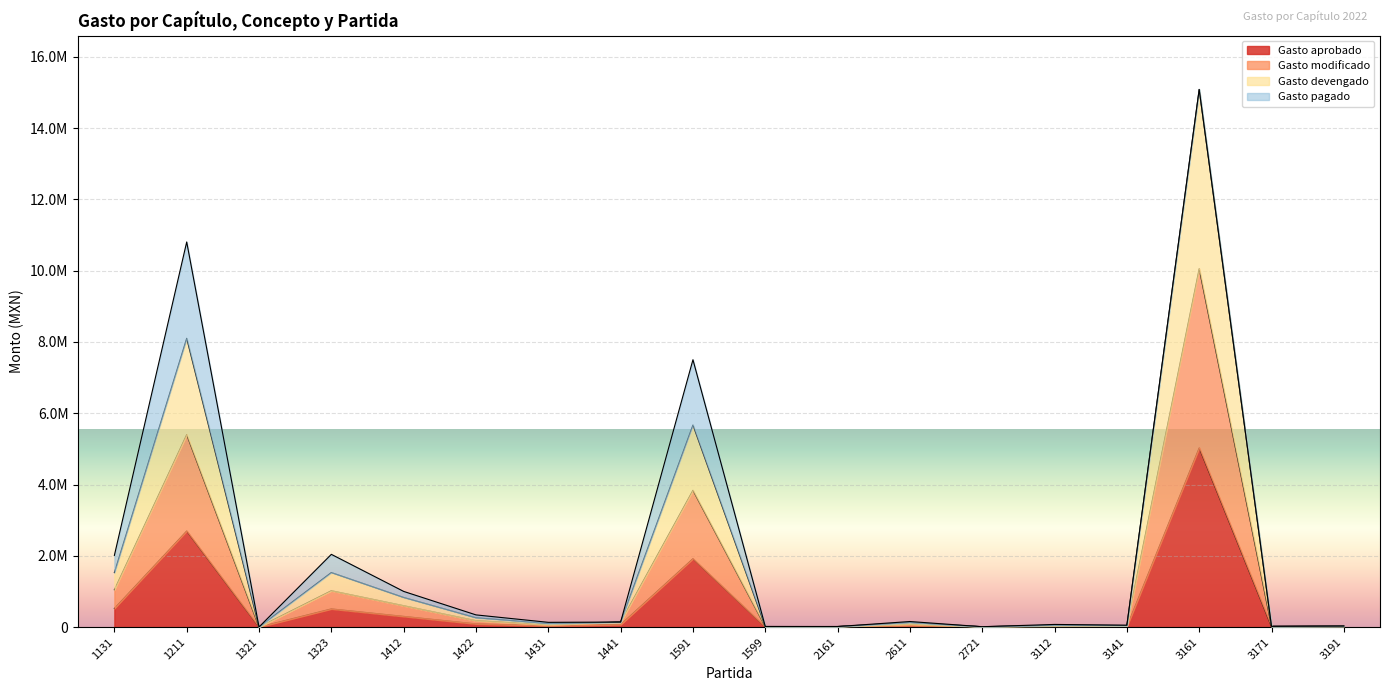

True or false: Gasto aprobado and Gasto modificado cross at least once.

False